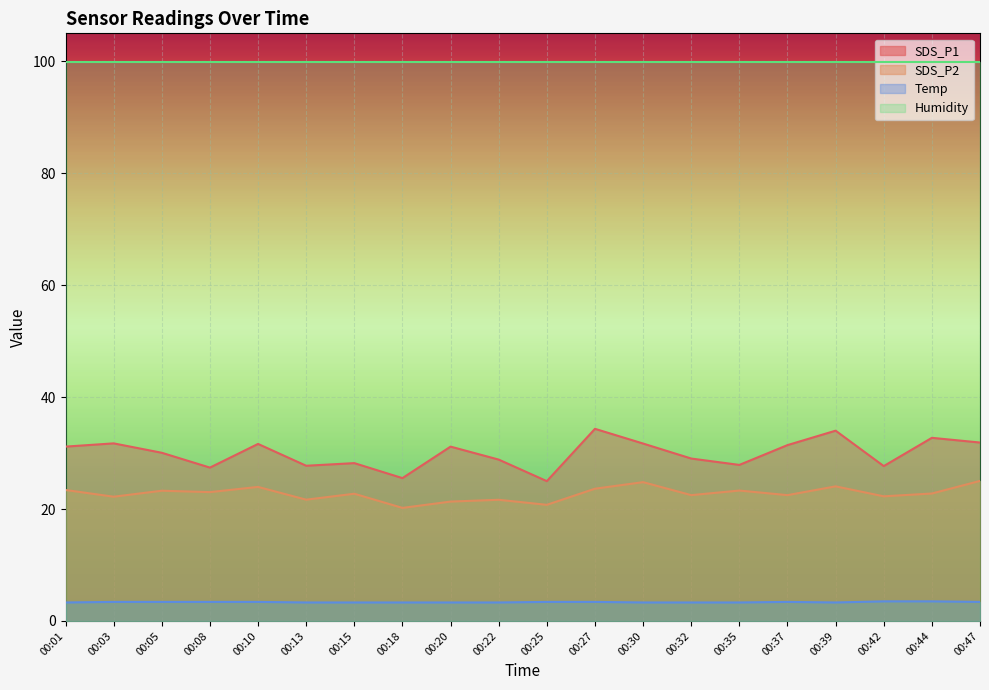

Rank the categories by SDS_P1 value from lowest to highest.

00:25, 00:18, 00:08, 00:42, 00:13, 00:35, 00:15, 00:22, 00:32, 00:05, 00:01, 00:20, 00:37, 00:10, 00:30, 00:03, 00:47, 00:44, 00:39, 00:27